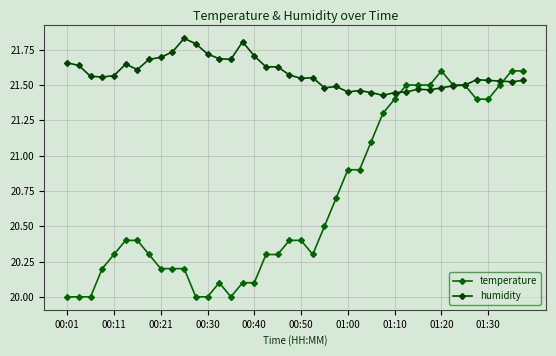

How many lines are shown in the chart?

2